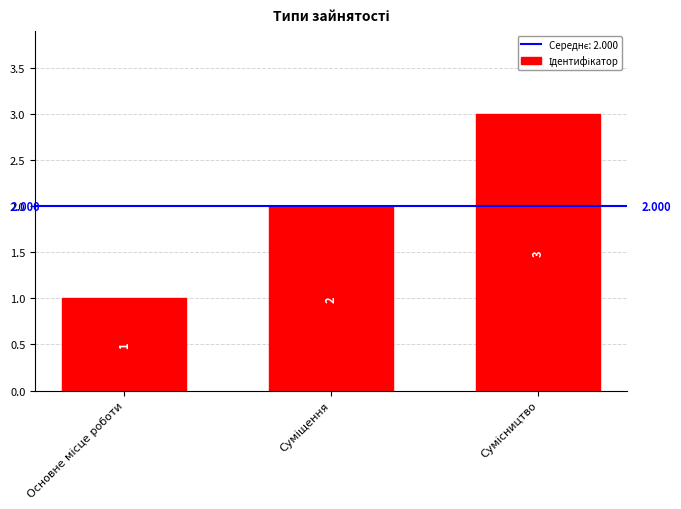

What is the sum of the values at Сумісництво and Основне місце роботи?

4